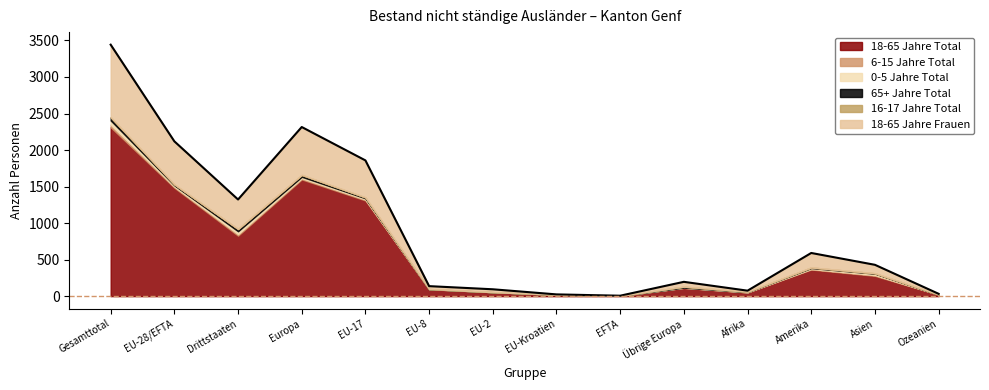

How many times do 65+ Jahre Total and 6-15 Jahre Total cross each other?

4